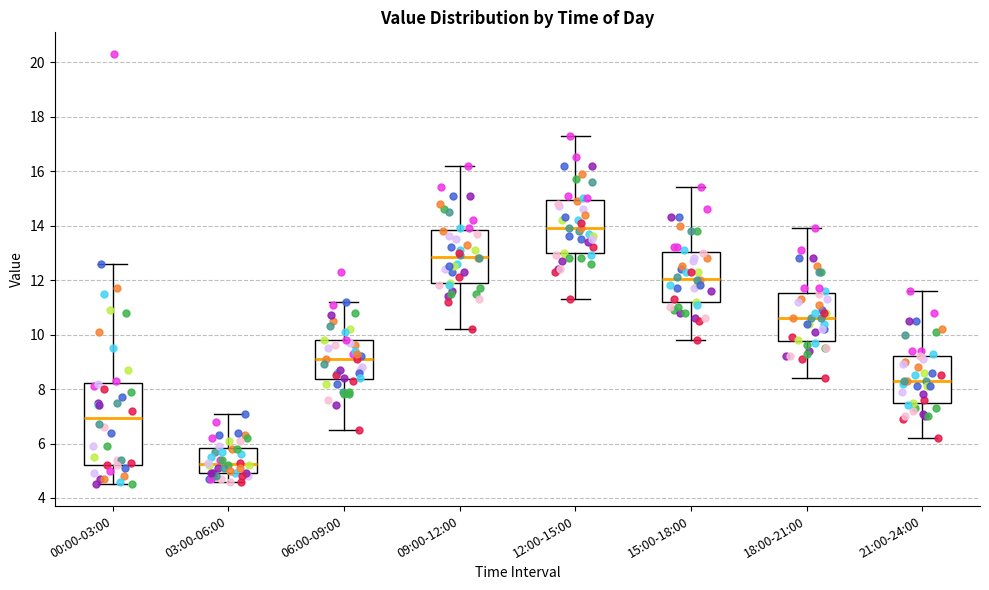

Reading left to right, transcribe this box plot: for each box, give where its median line is, the range the box spans, and where its two whiskers end, as read against the y-axis. The values are not printed on the chart, so give them approximately, as read against the axis.

00:00-03:00: median 7.0, box 5.2 to 8.2, whiskers 4.6 to 12.6
03:00-06:00: median 5.2, box 5.0 to 5.8, whiskers 4.6 to 7.2
06:00-09:00: median 9.2, box 8.4 to 9.8, whiskers 6.6 to 11.2
09:00-12:00: median 12.8, box 11.8 to 13.8, whiskers 10.2 to 16.2
12:00-15:00: median 14.0, box 13.0 to 15.0, whiskers 11.4 to 17.4
15:00-18:00: median 12.0, box 11.2 to 13.0, whiskers 9.8 to 15.4
18:00-21:00: median 10.6, box 9.8 to 11.6, whiskers 8.4 to 14.0
21:00-24:00: median 8.4, box 7.4 to 9.2, whiskers 6.2 to 11.6